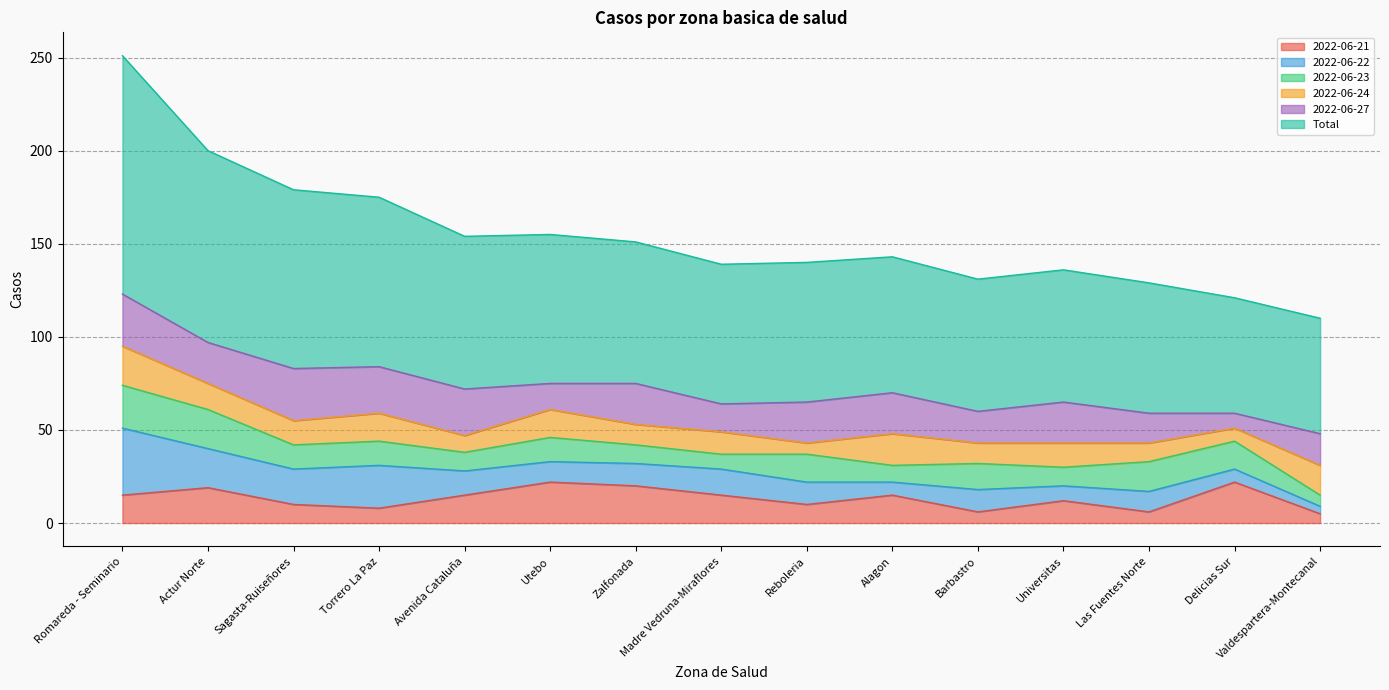

What is the label of the 4th point from the right?

Universitas